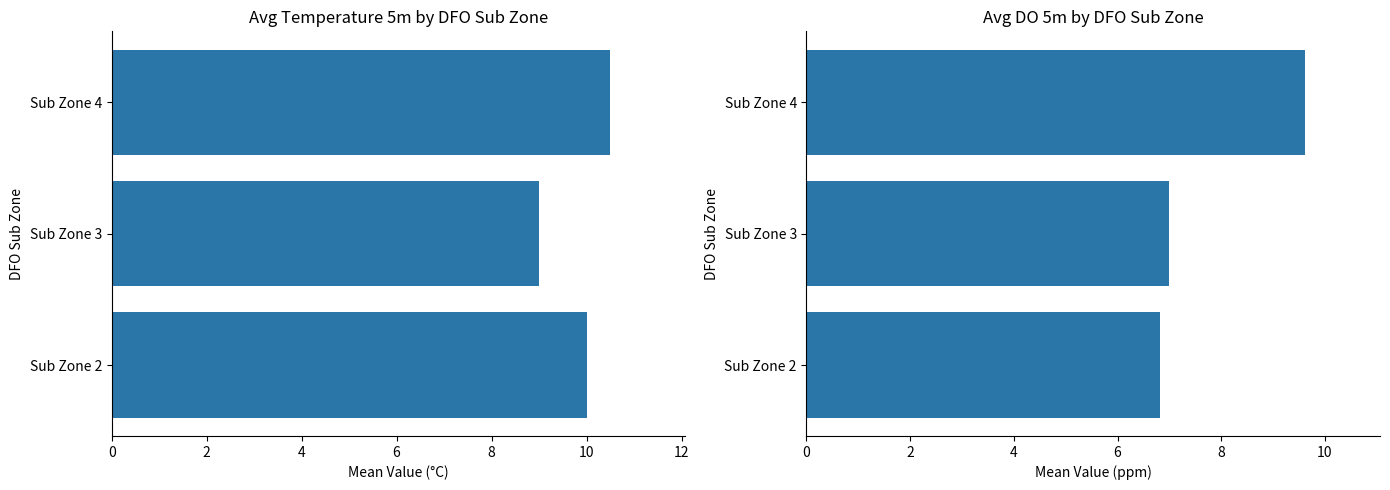

Count the Temperature 5m (°C) values in the range 9 to 10.

2